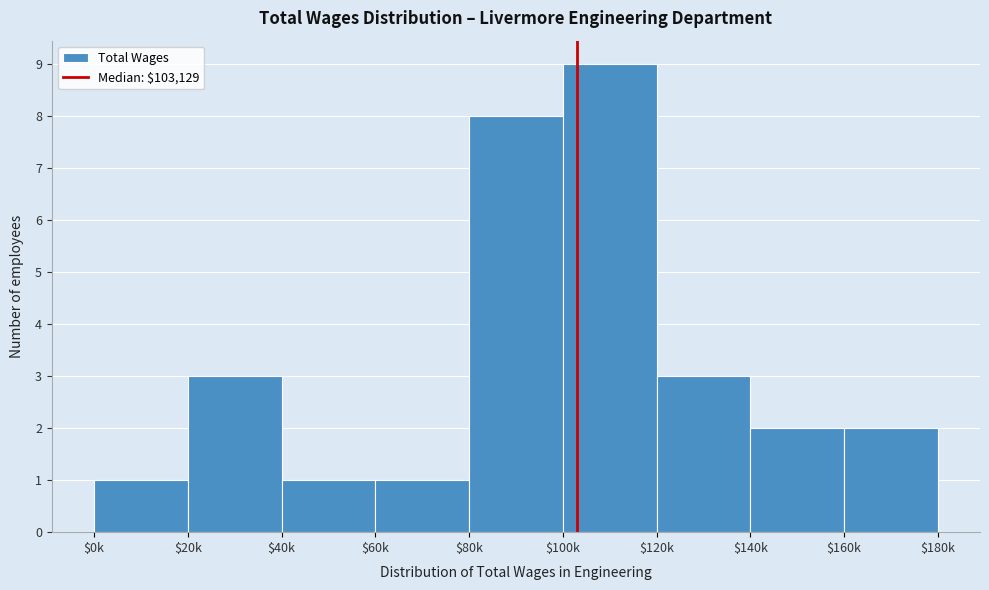

Reading right to left, extract all data points from this chart.

2	2	3	9	8	1	1	3	1